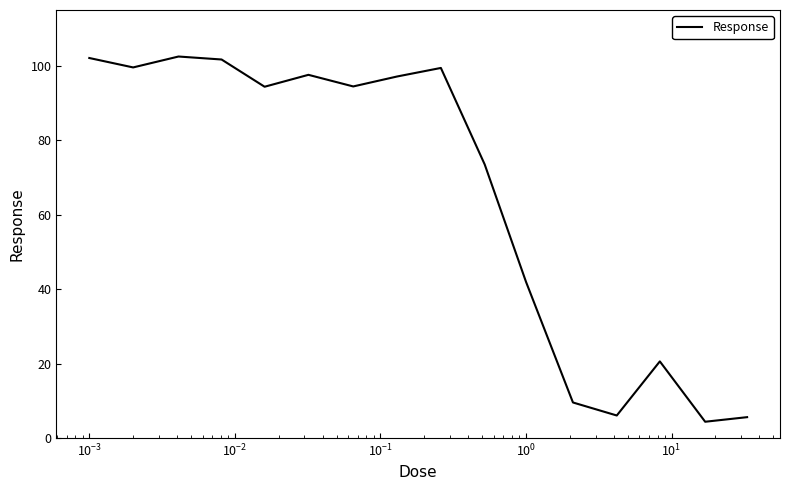

What is the difference between the maximum and minimum values?

98.1